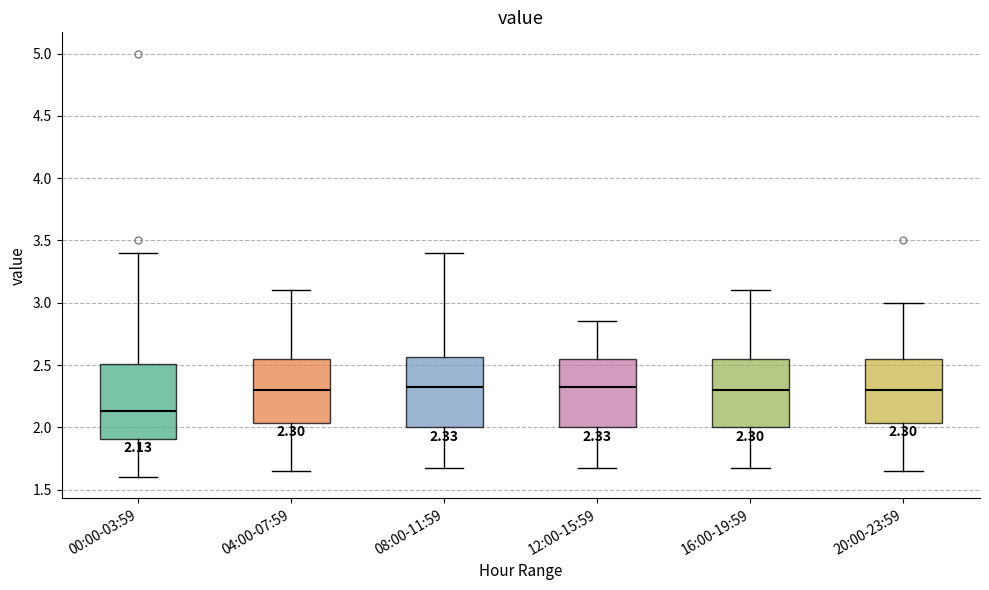

Which box's median line is the lowest?

00:00-03:59